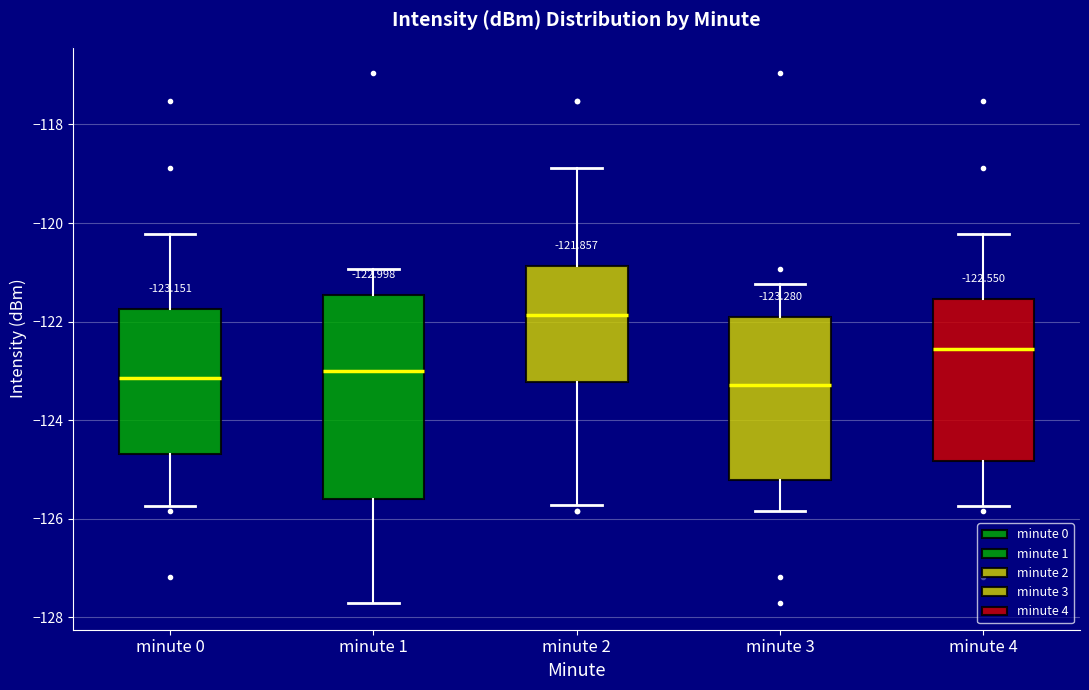

Comparing the boxes themselves (not the whiskers), which one is the tallest?

minute 1